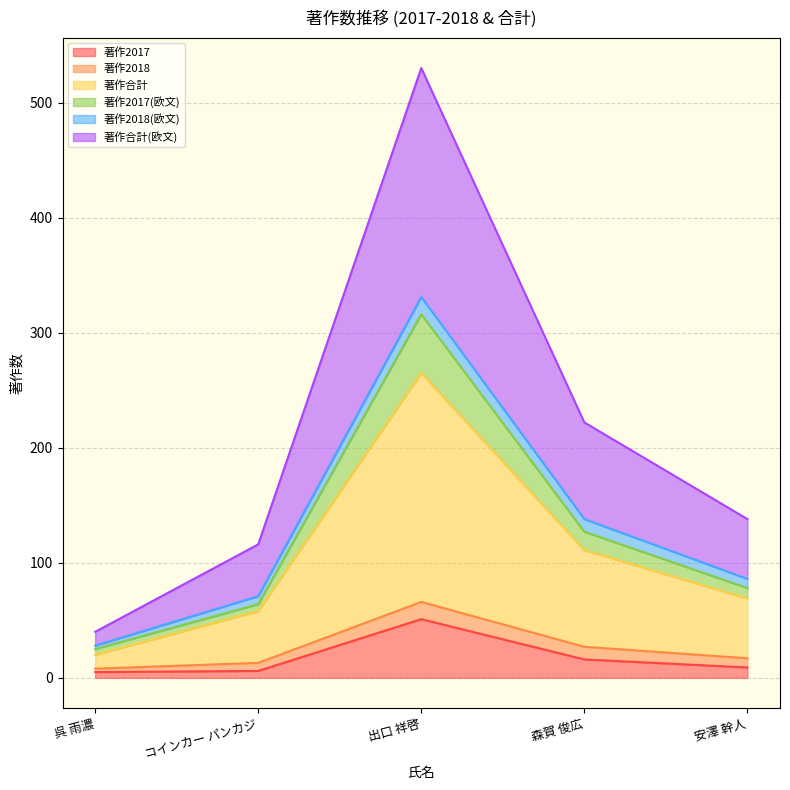

How many interior local peaks does the 著作2017 series have?

1